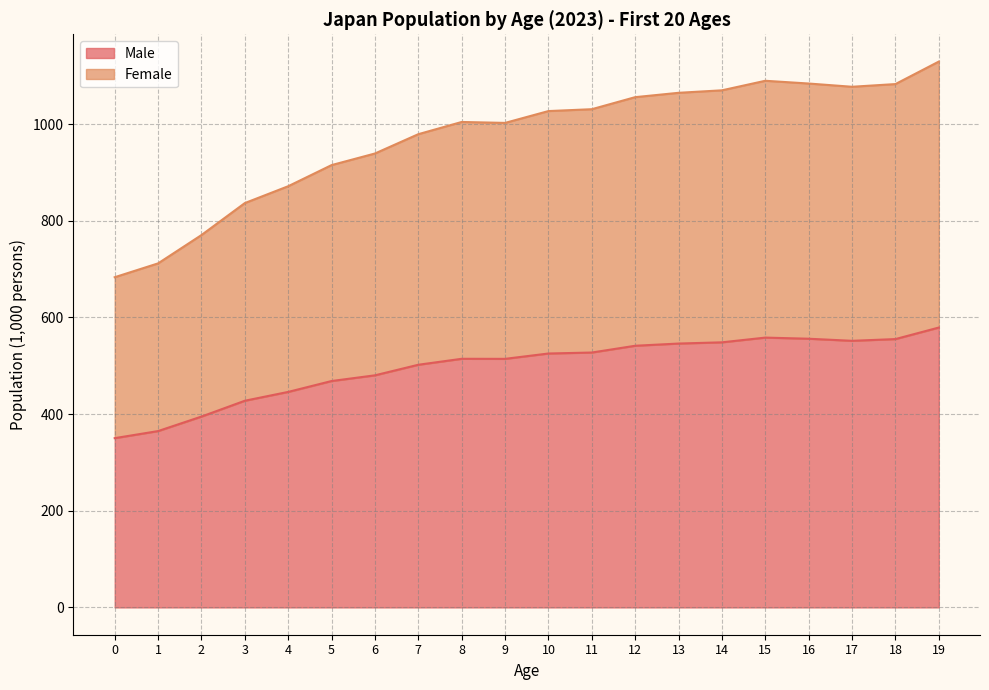

What is the average value of the Male series?

497.6